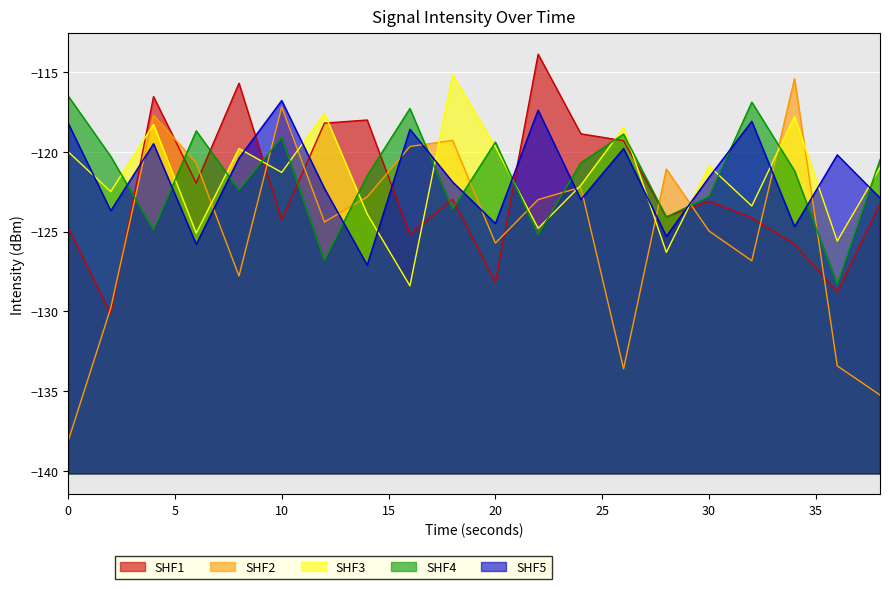

What is the maximum value shown in the chart?

-113.9